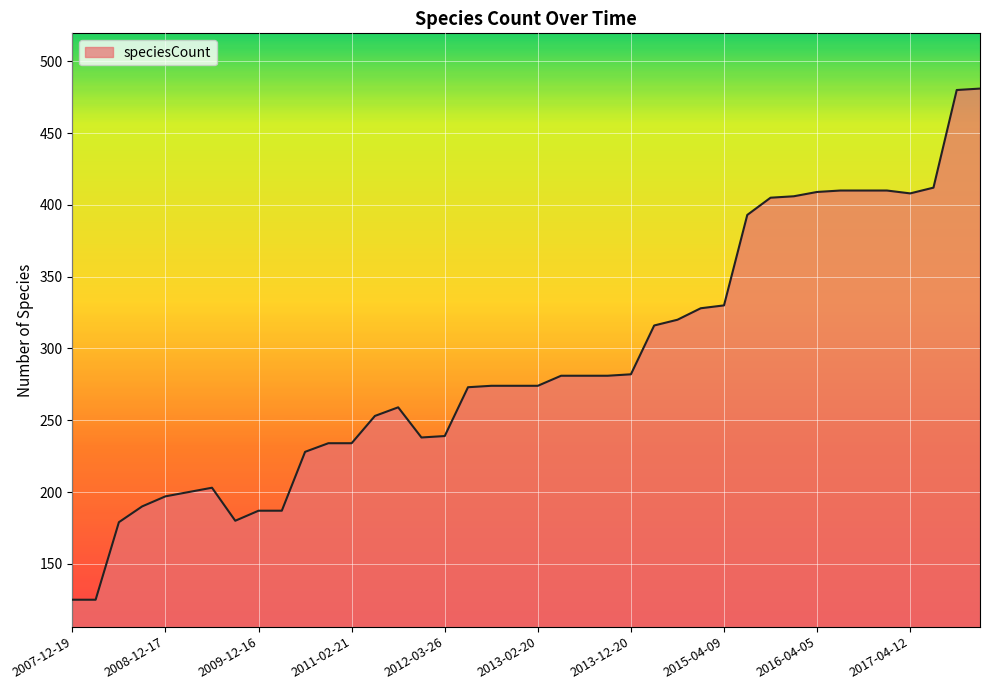

What is the greatest value displayed?

481